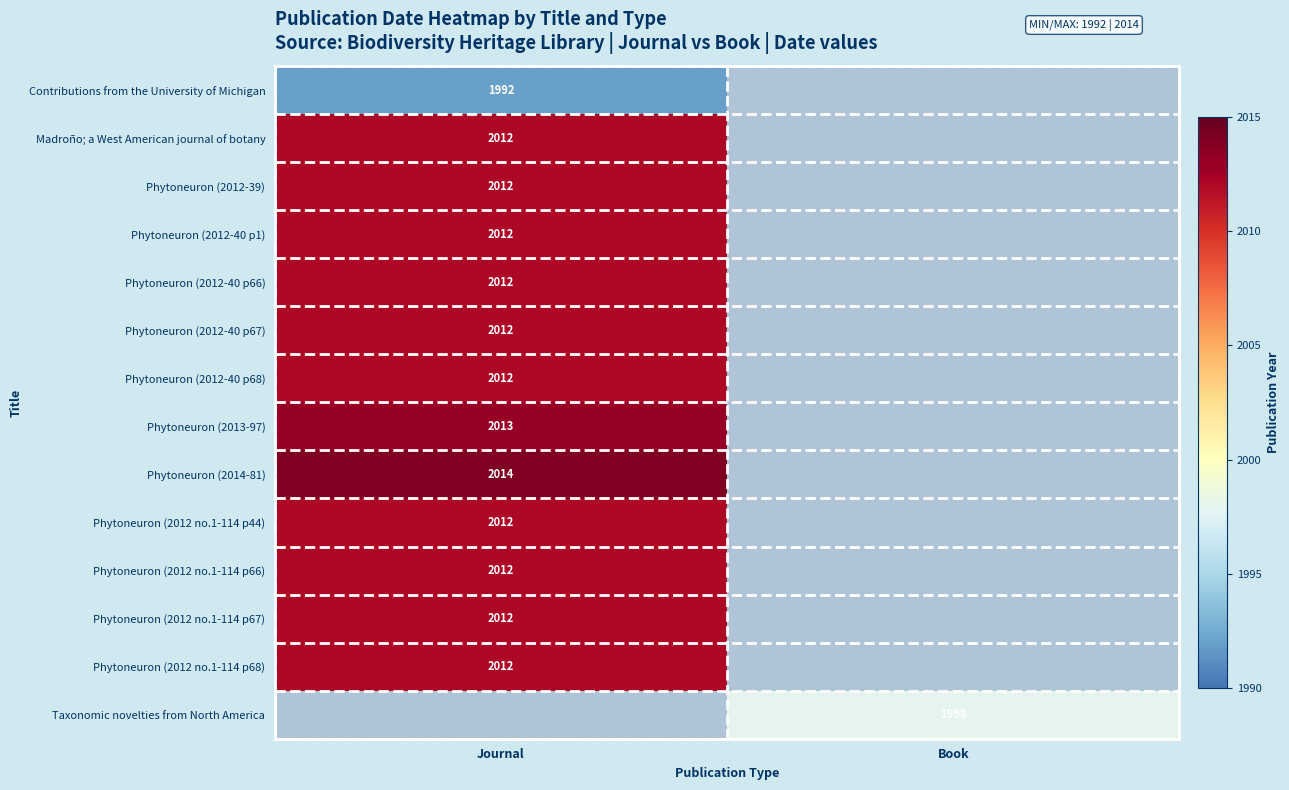

True or false: Phytoneuron (2012 no.1-114 p68) has a value of 1346 at Journal.

False